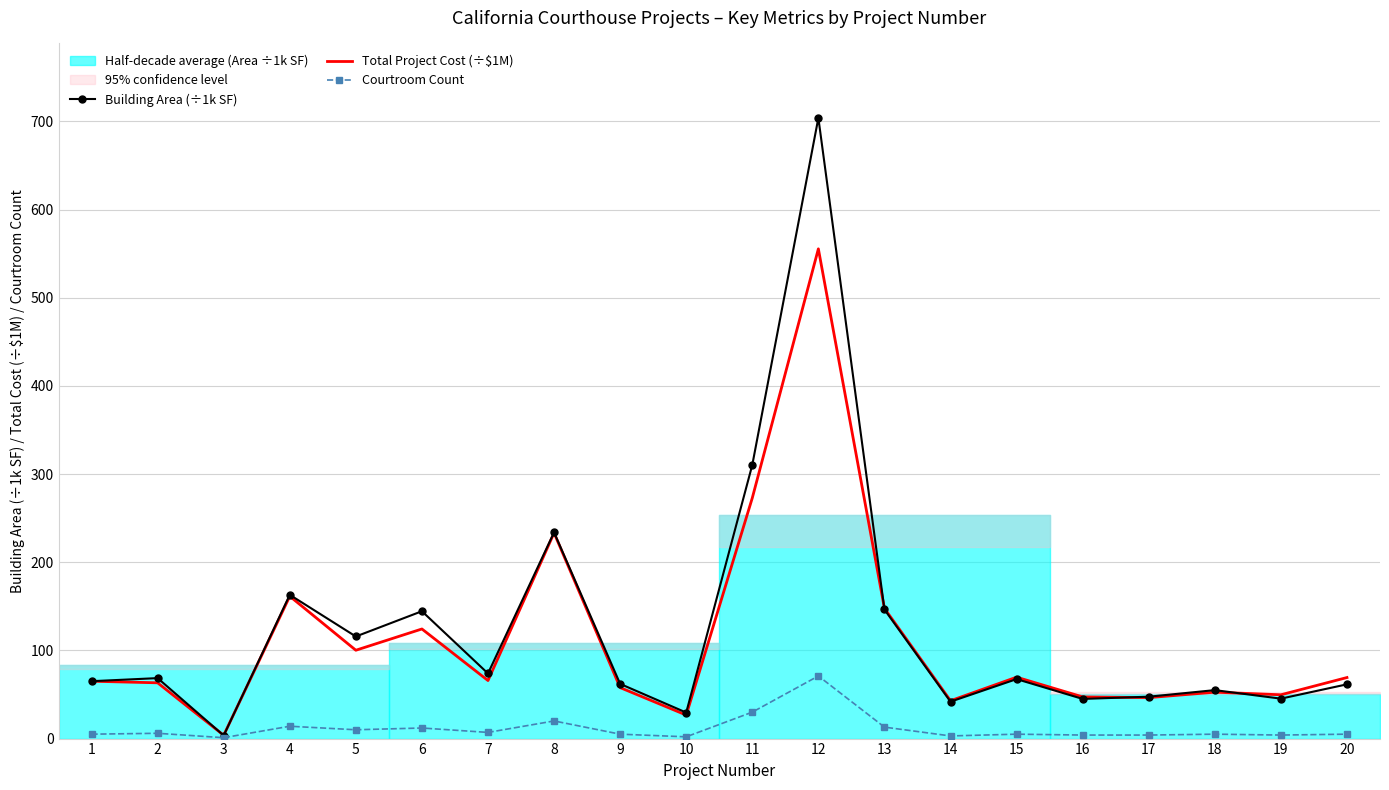

True or false: Courtroom Count has a value of 5.0 at 18.

True